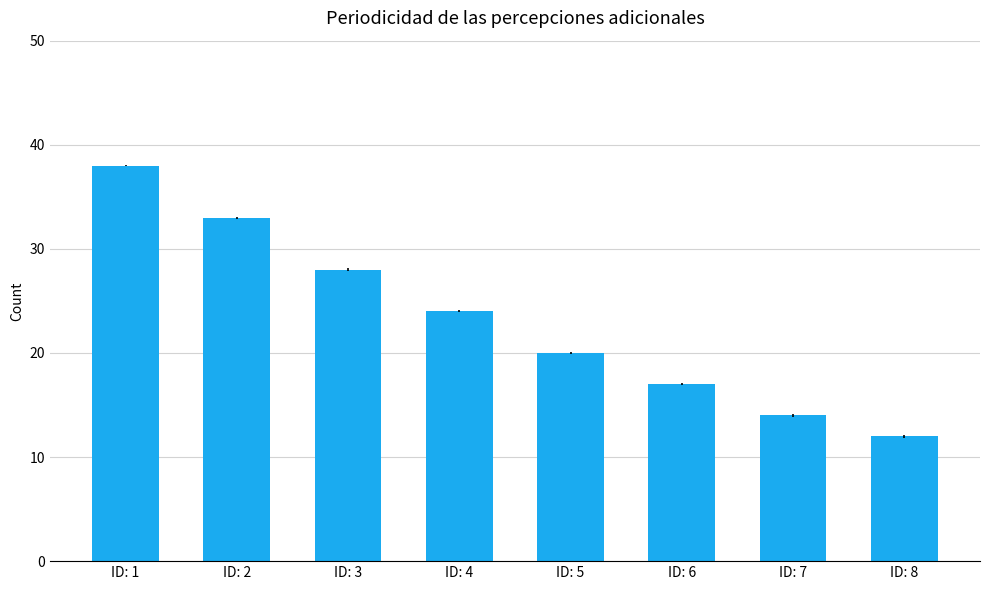

At which label is the value closest to 25?

ID: 4